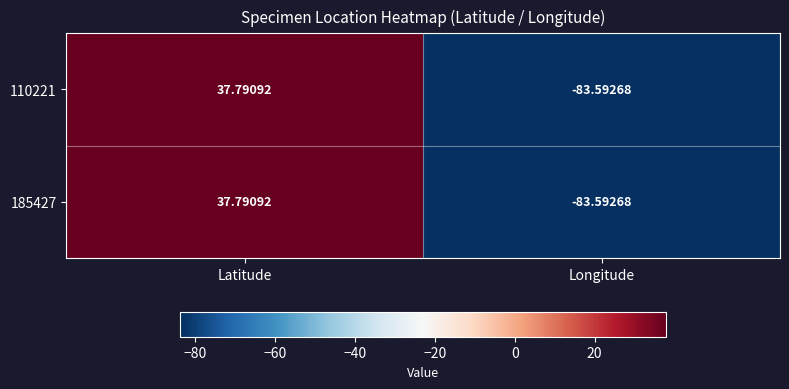

Where does the 110221 series first go above 37?

Latitude